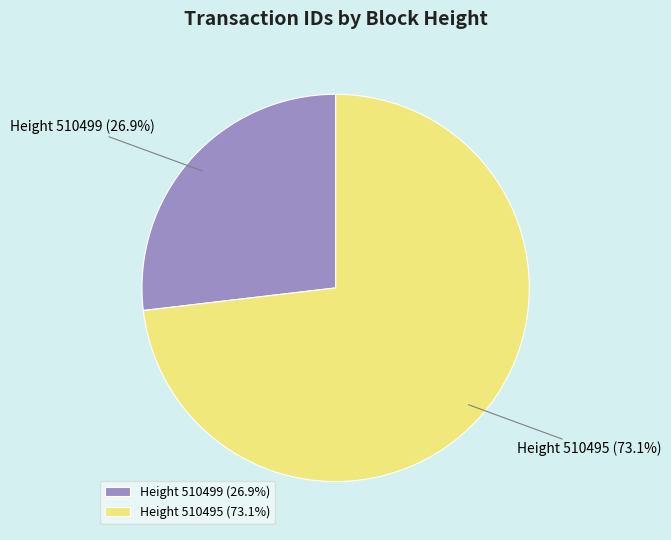

Approximately how many times larger is the value at Height 510495 compared to Height 510499?

2.7